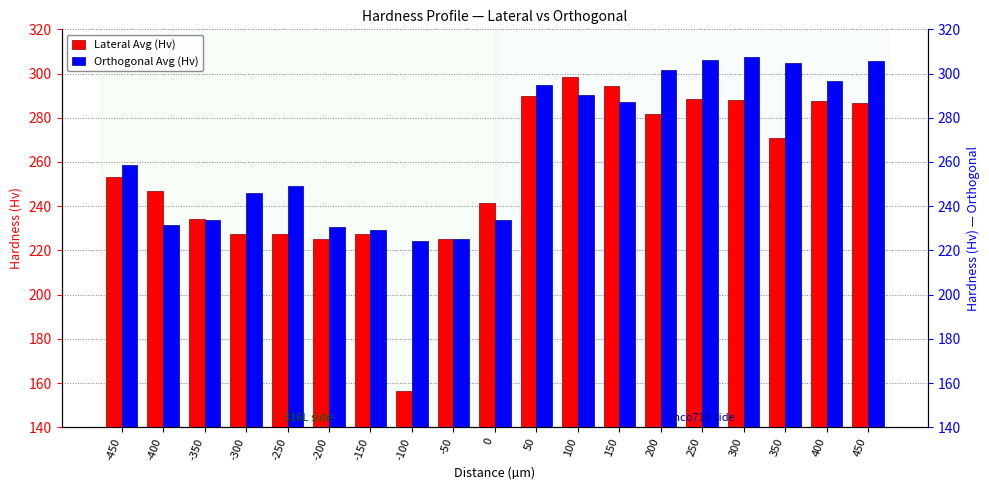

How many bars are there in total?

38